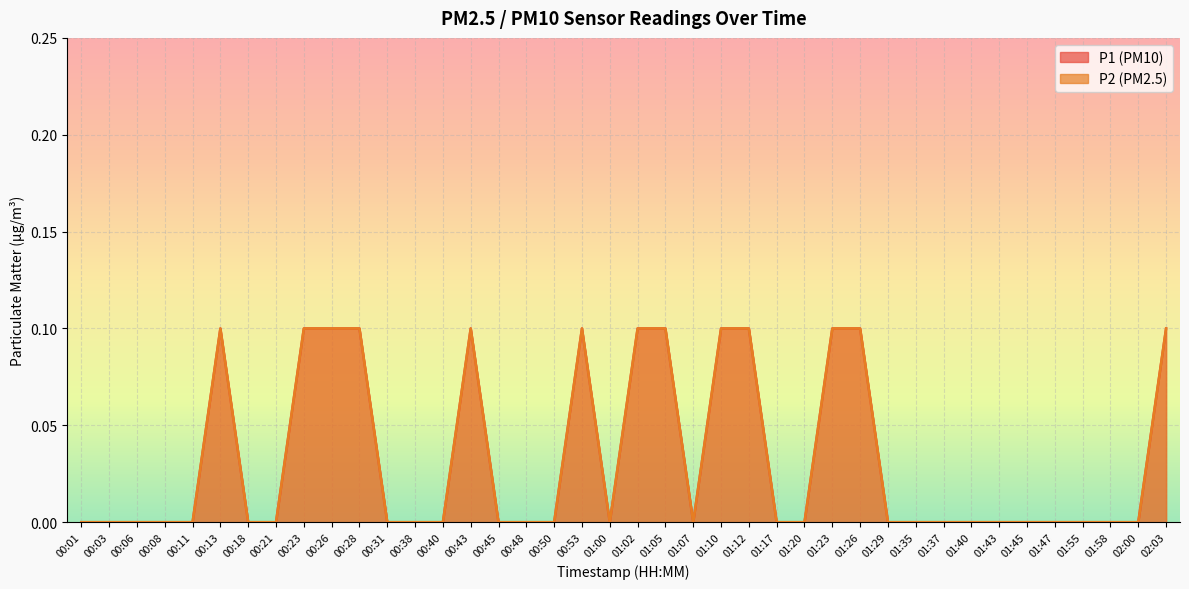

Reading left to right, extract all data points from this chart.

P1: 0.0	0.0	0.0	0.0	0.0	0.1	0.0	0.0	0.1	0.1	0.1	0.0	0.0	0.0	0.1	0.0	0.0	0.0	0.1	0.0	0.1	0.1	0.0	0.1	0.1	0.0	0.0	0.1	0.1	0.0	0.0	0.0	0.0	0.0	0.0	0.0	0.0	0.0	0.0	0.1
P2: 0.0	0.0	0.0	0.0	0.0	0.1	0.0	0.0	0.1	0.1	0.1	0.0	0.0	0.0	0.1	0.0	0.0	0.0	0.1	0.0	0.1	0.1	0.0	0.1	0.1	0.0	0.0	0.1	0.1	0.0	0.0	0.0	0.0	0.0	0.0	0.0	0.0	0.0	0.0	0.1